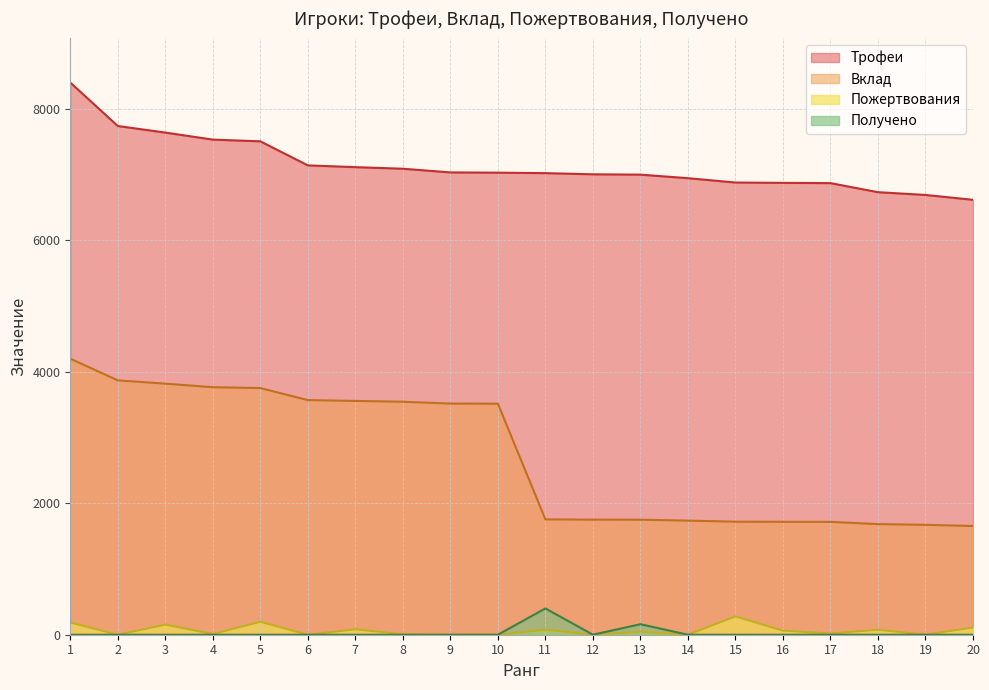

Reading left to right, what are all the values shown in this chart?

Трофеи: 8401	7740	7640	7533	7507	7141	7114	7090	7034	7030	7023	7005	7000	6946	6880	6875	6871	6733	6691	6617
Вклад: 4200	3870	3820	3766	3753	3570	3557	3545	3517	3515	1755	1751	1750	1736	1720	1718	1717	1683	1672	1654
Пожертвования: 186	0	154	10	197	0	82	8	0	0	76	0	46	0	279	62	18	76	0	110
Получено: 0	0	0	0	0	0	0	0	0	0	400	0	160	0	0	0	0	0	0	0